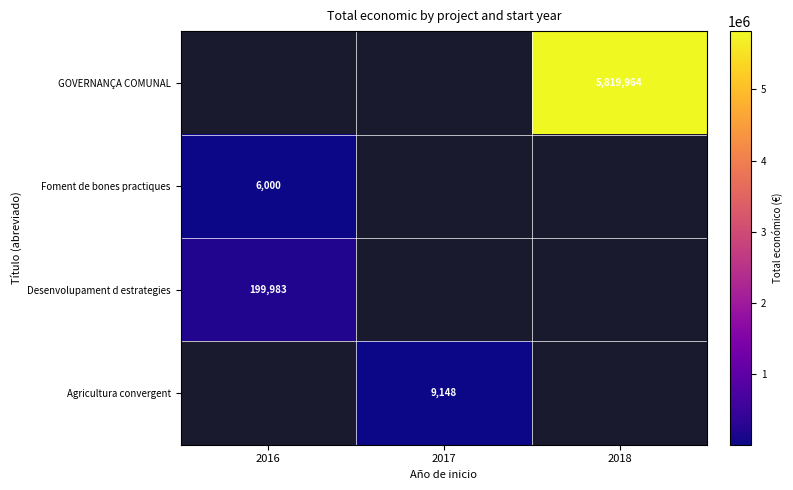

True or false: GOVERNANÇA COMUNAL has a value of 9569446.7 at 2018.

False